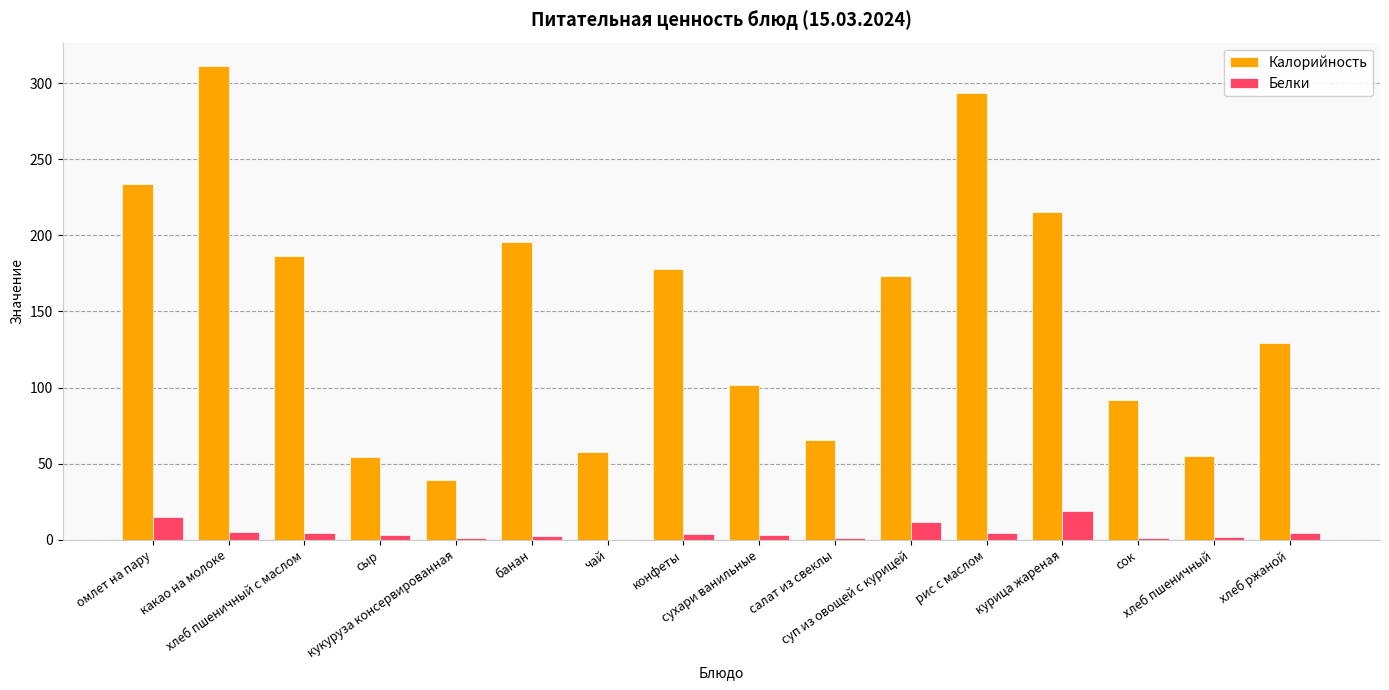

Is the value of Белки at конфеты greater than the value of Калорийность at салат из свеклы?

No